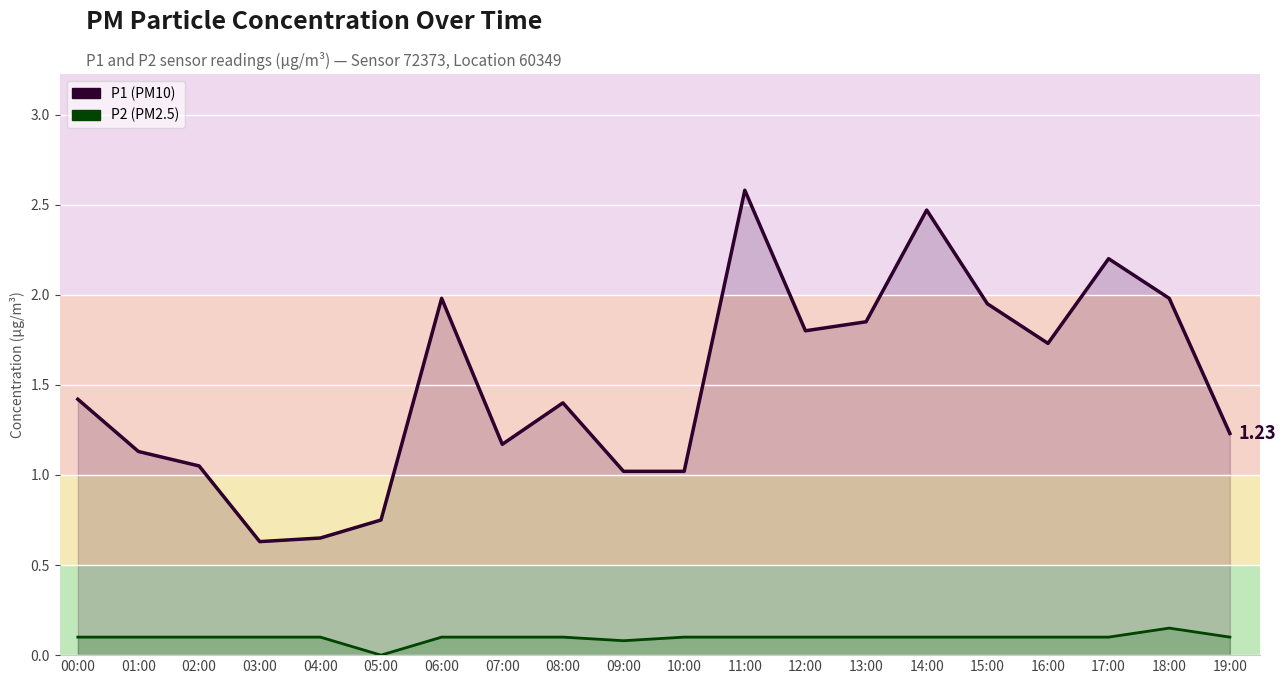

What position from the left is 19:00?

20